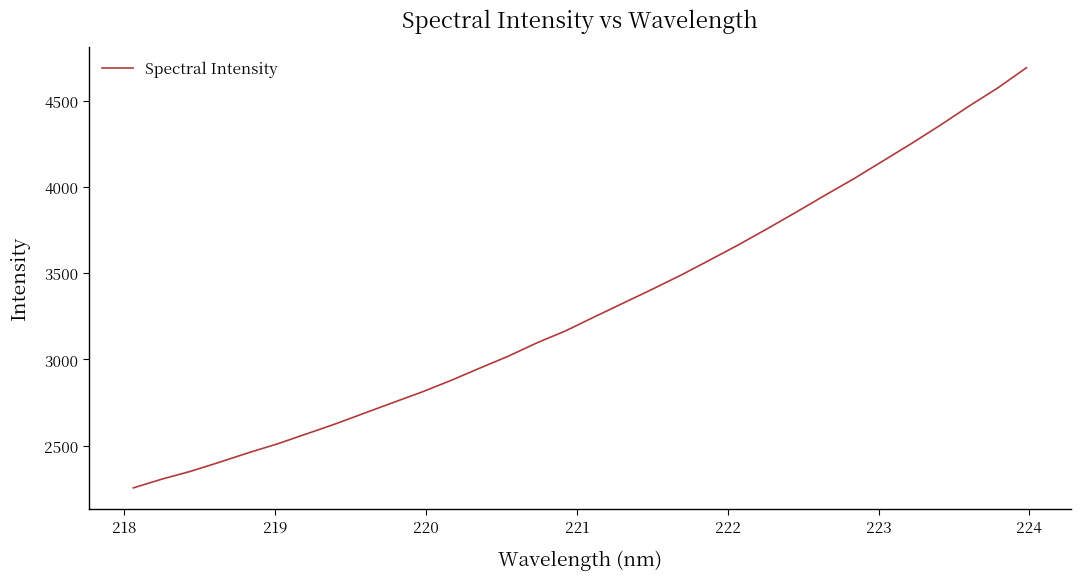

What is the difference between the maximum and minimum values?

2438.5